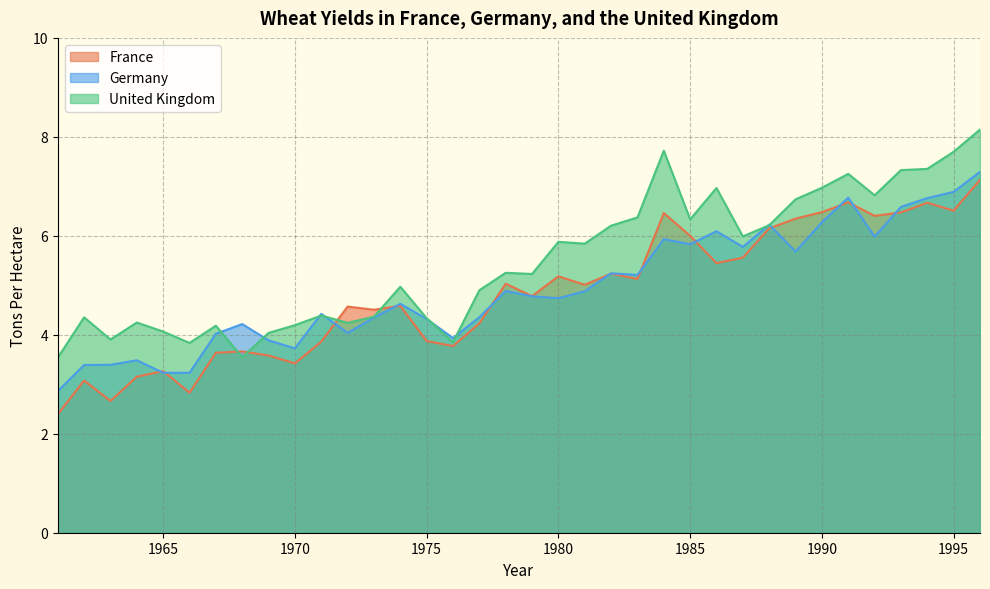

What is the difference between the Germany values at 1981 and 1983?

0.3